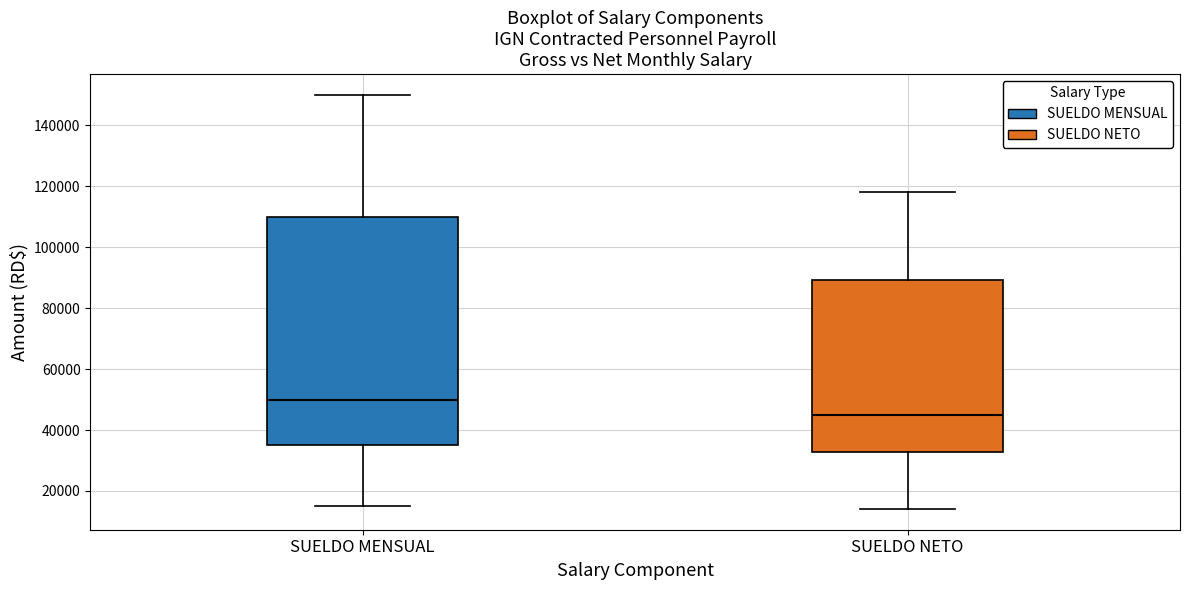

Reading left to right, transcribe this box plot: for each box, give where its median line is, the range the box spans, and where its two whiskers end, as read against the y-axis. The values are not printed on the chart, so give them approximately, as read against the axis.

SUELDO MENSUAL: median 50000, box 36000 to 110000, whiskers 16000 to 150000
SUELDO NETO: median 46000, box 32000 to 90000, whiskers 14000 to 118000